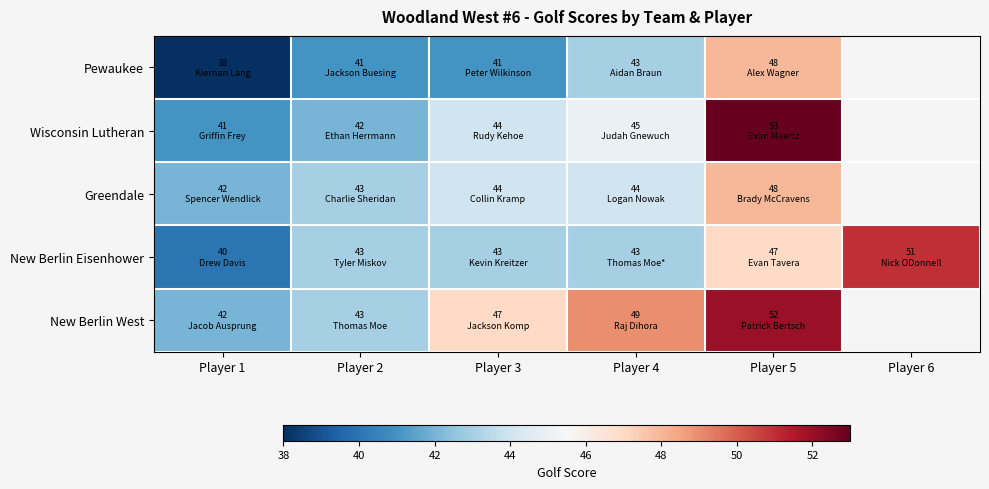

How many Pewaukee values are between 41 and 48?

4